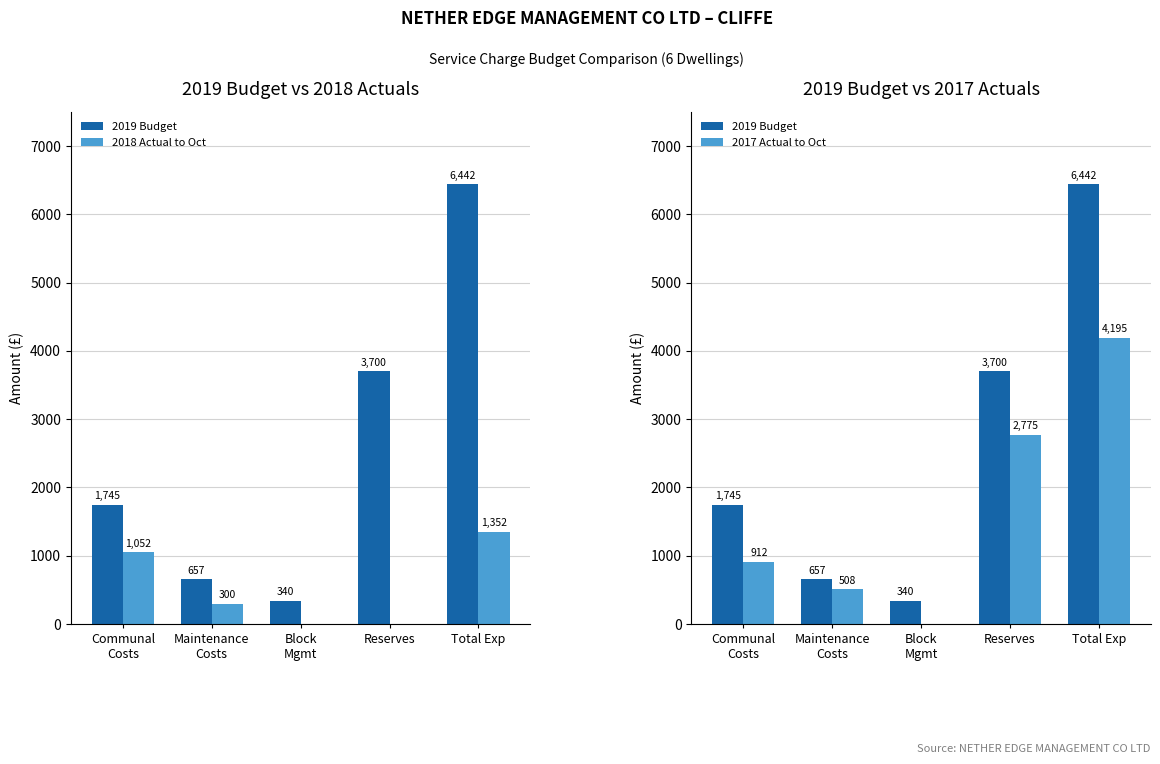

The 2017 Actual to Oct series shows 2775.0 at Reserves. True or false?

True